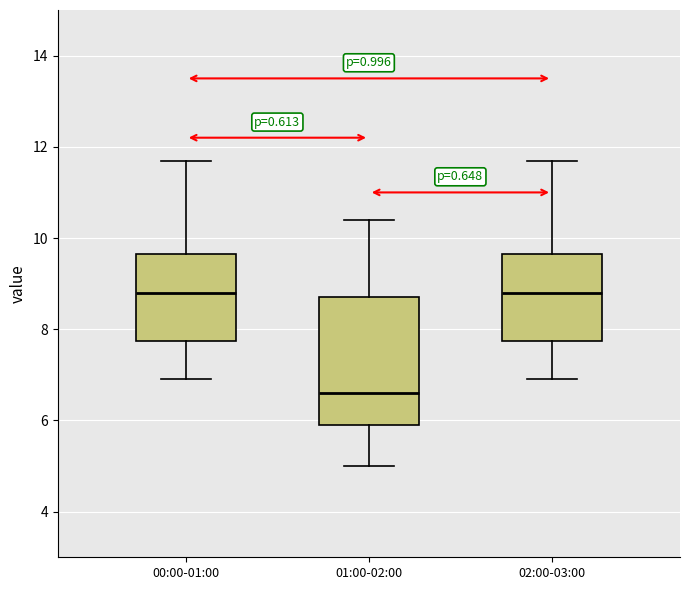

Reading left to right, read every box against the y-axis: the position of its median line, the range the box covers, and the ends of its whiskers. The values are not printed on the chart, so give them approximately, as read against the axis.

00:00-01:00: median 8.8, box 7.8 to 9.6, whiskers 7.0 to 11.8
01:00-02:00: median 6.6, box 6.0 to 8.8, whiskers 5.0 to 10.4
02:00-03:00: median 8.8, box 7.8 to 9.6, whiskers 7.0 to 11.8